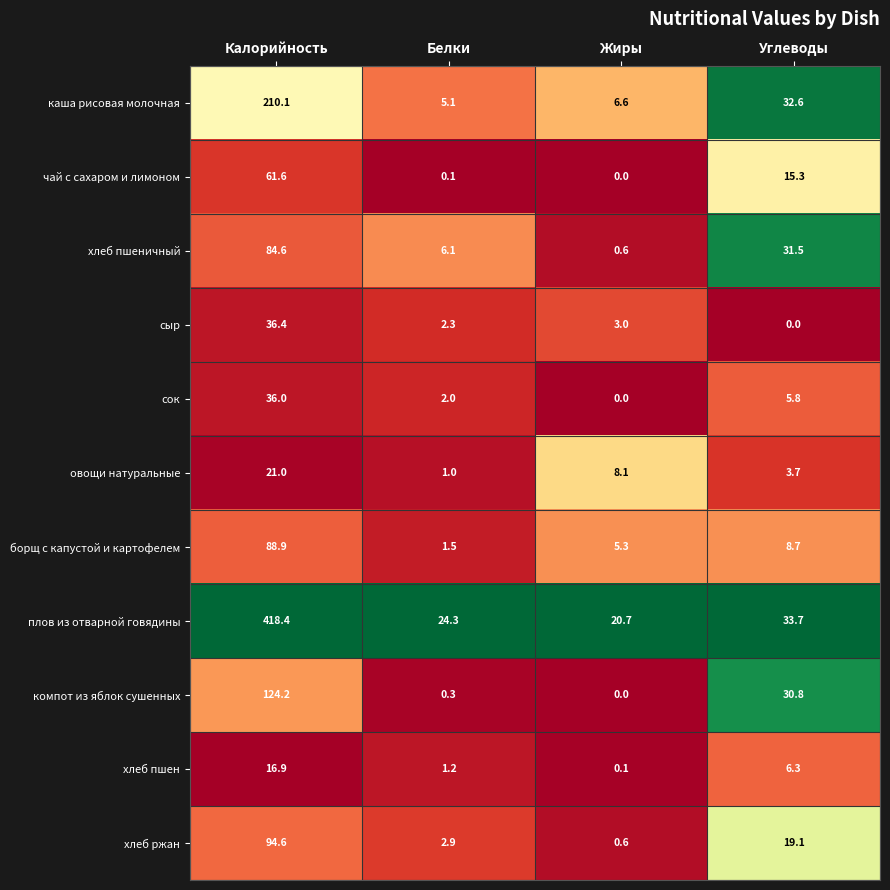

What is the maximum value shown in the chart?

418.4